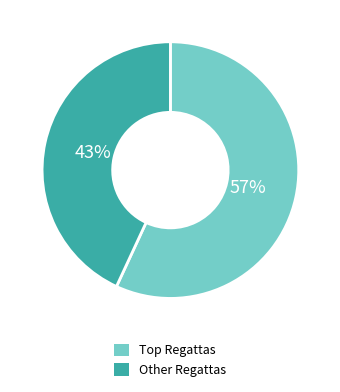

Is there a majority slice in this chart?

Yes